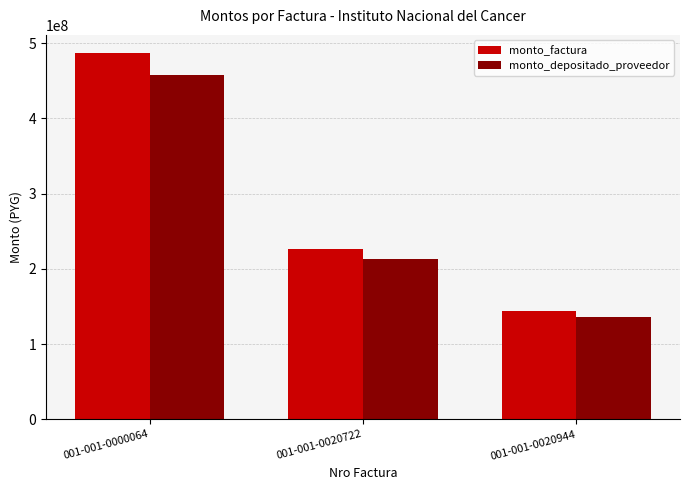

Reading left to right, transcribe all the data shown in this chart.

monto_factura: 001-001-0000064=486750000	001-001-0020722=226124170	001-001-0020944=144500000
monto_depositado_proveedor: 001-001-0000064=458053874	001-001-0020722=212793122	001-001-0020944=135981069